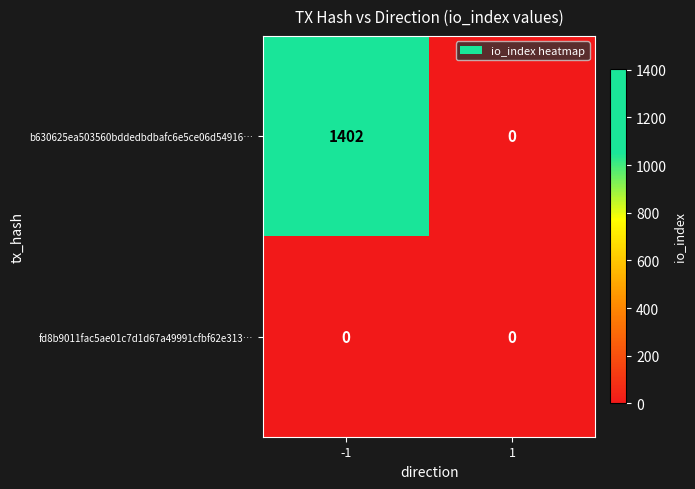

Rank the series by their average value, from lowest to highest.

fd8b9011fac5ae01c7d1d67a49991cfbf62e313…, b630625ea503560bddedbdbafc6e5ce06d54916…